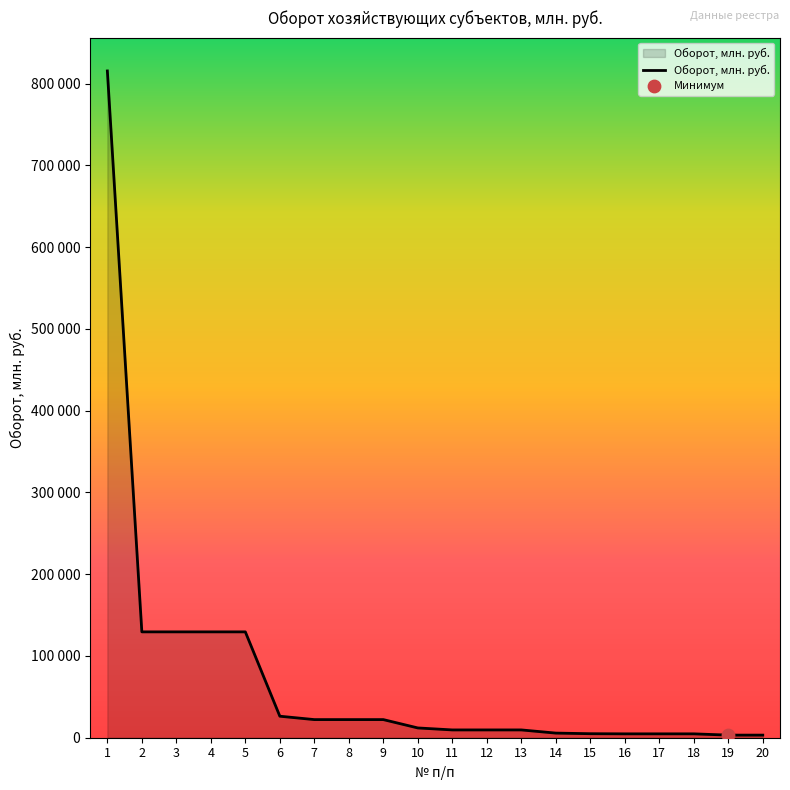

What is the change in value from 10 to 14?

-6299